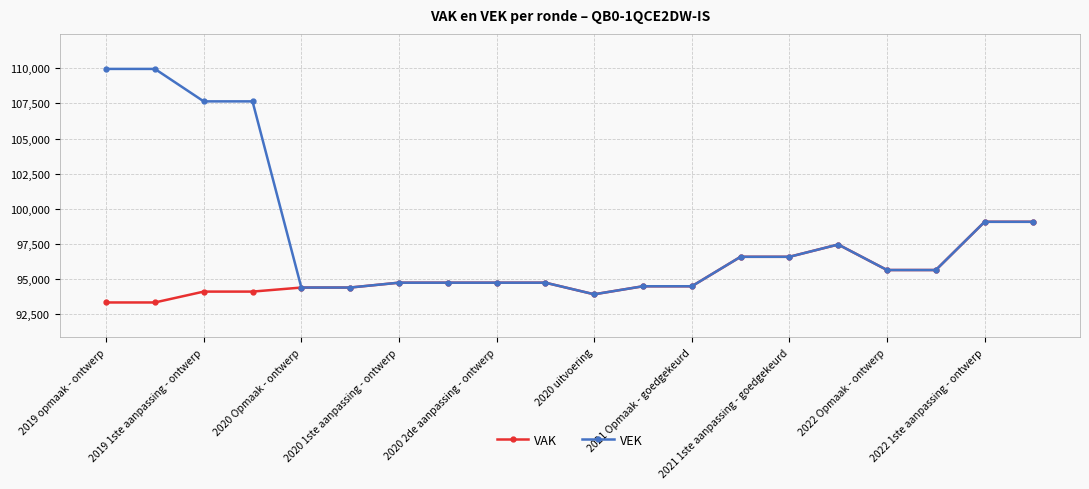

At how many categories does at least one series exceed 98767?

6